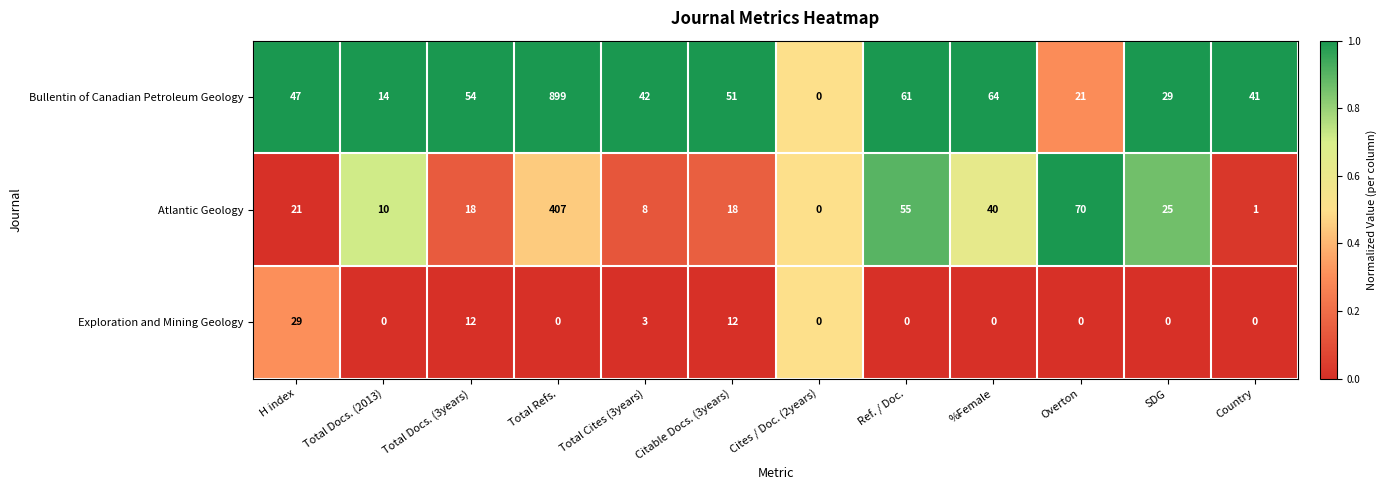

Read the Bullentin of Canadian Petroleum Geology value at Overton, to the nearest 10.

20